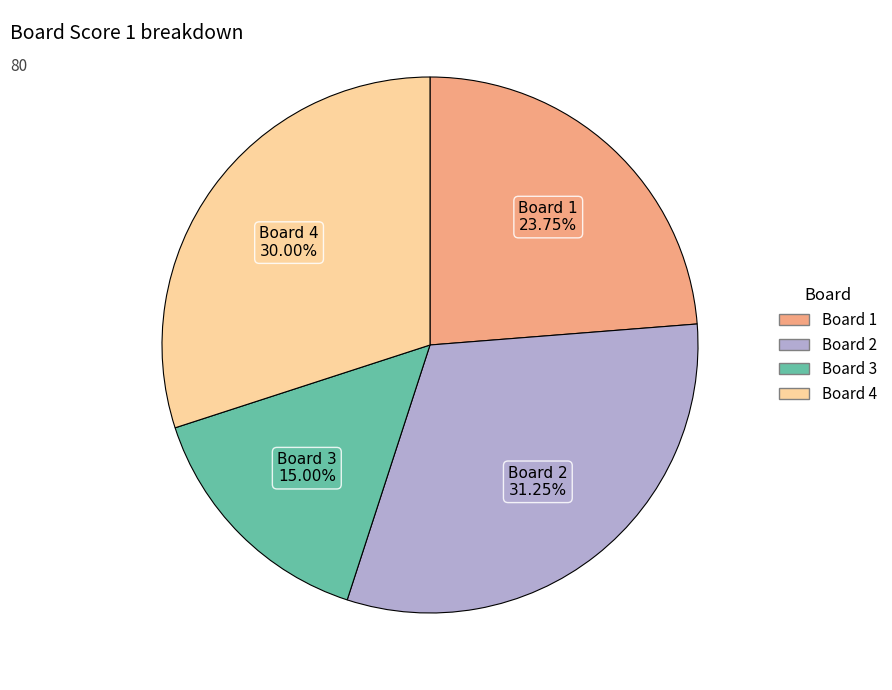

Does any single category account for the majority?

No